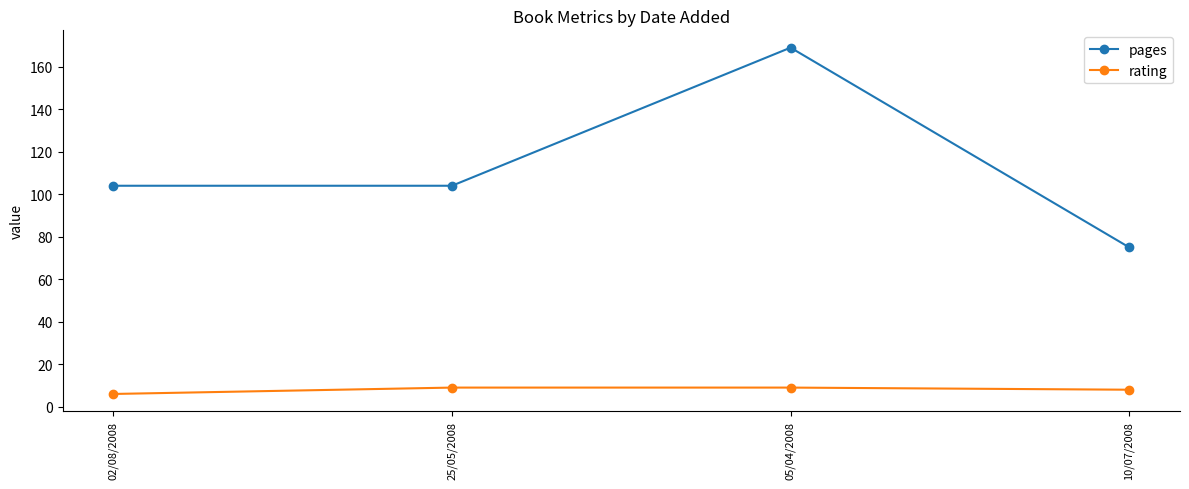

Does the chart display data point markers on the line(s)?

Yes